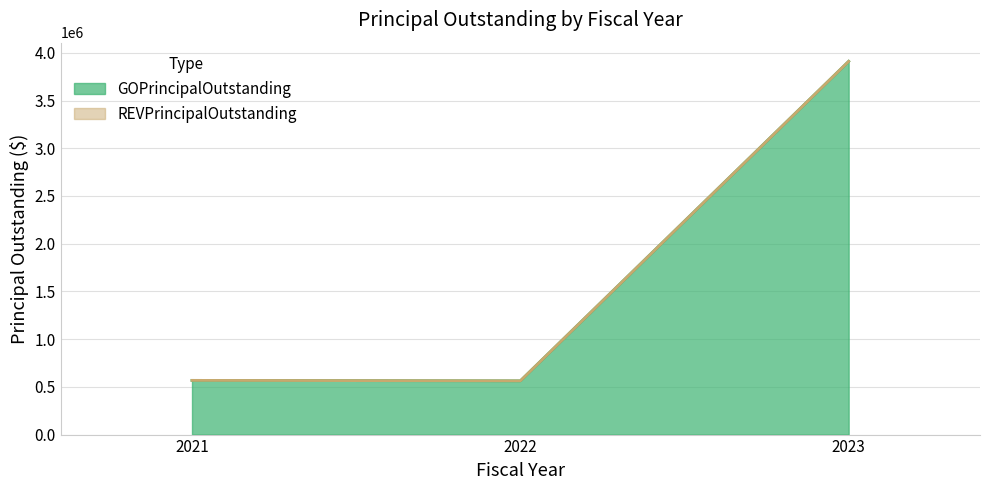

What is the difference between the values at 2021 and 2023?

3343000